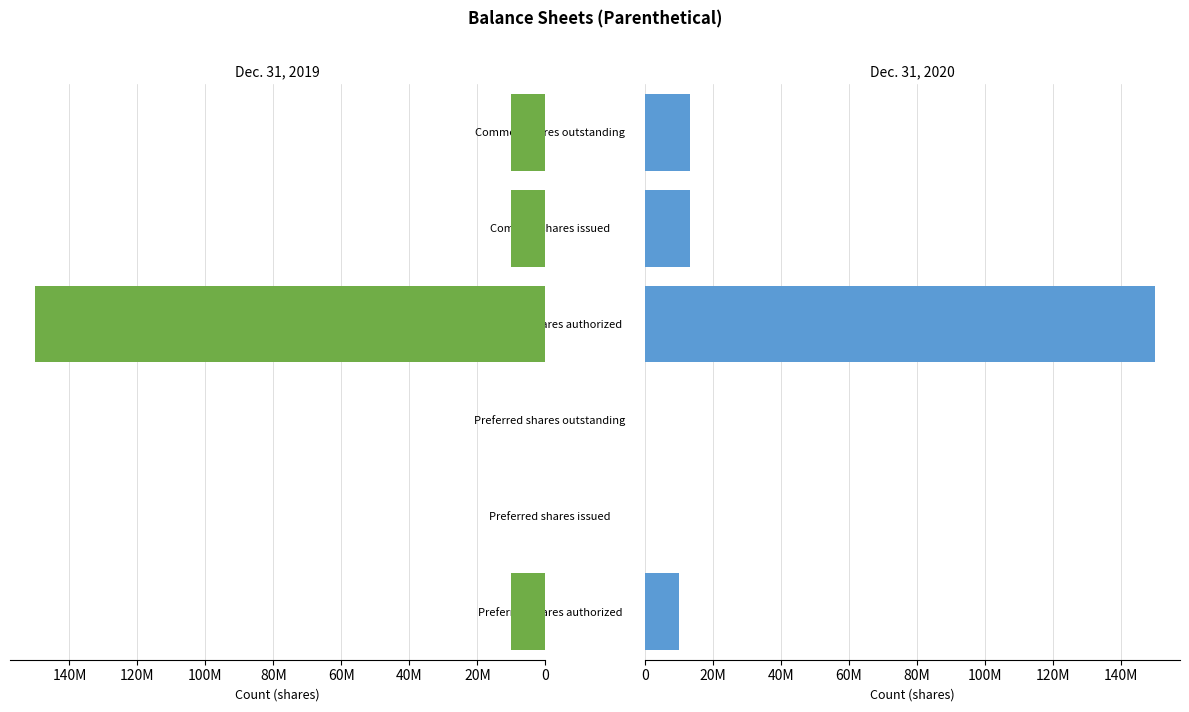

How many data points in Dec. 31, 2020 are above 13233137?

1